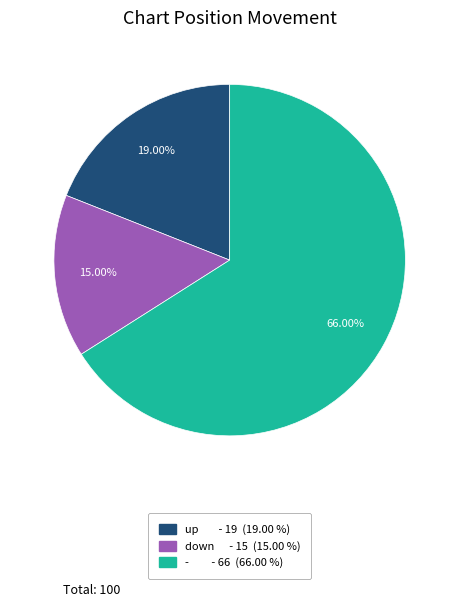

Rank the categories by value from highest to lowest.

-, up, down